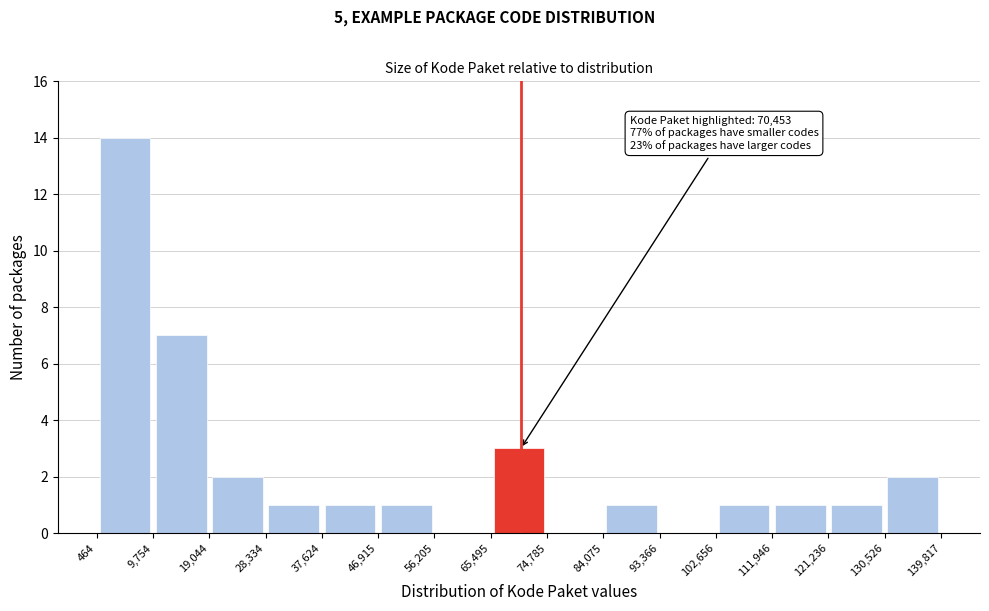

Which range on the x-axis has the tallest bar?

464 to 9,754